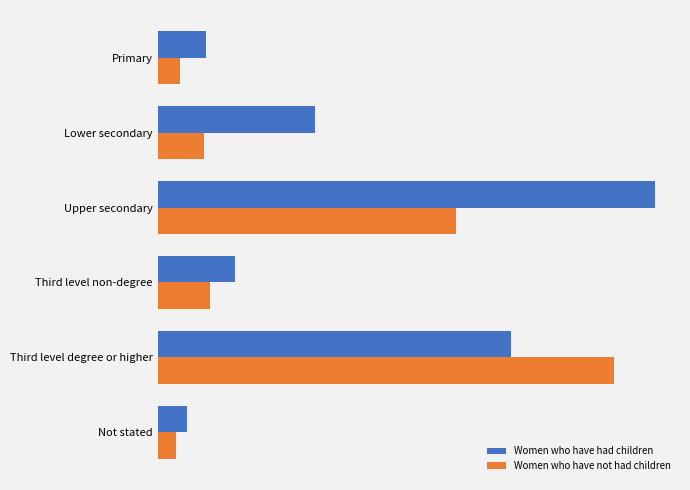

What is the maximum value shown in the chart?

175115